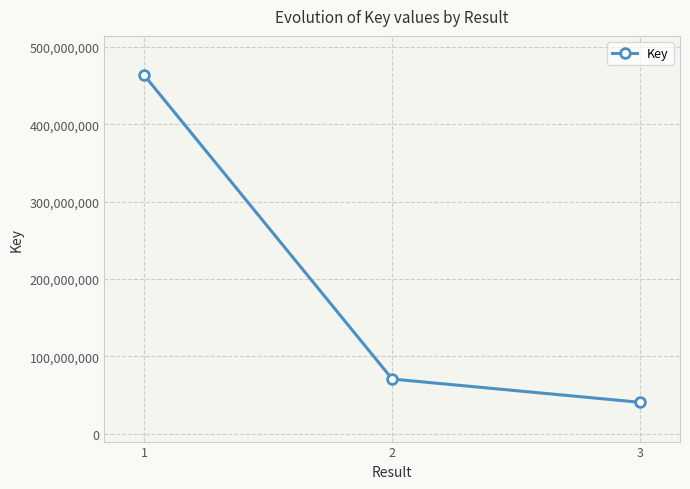

Which label corresponds to the smallest value in the chart?

3